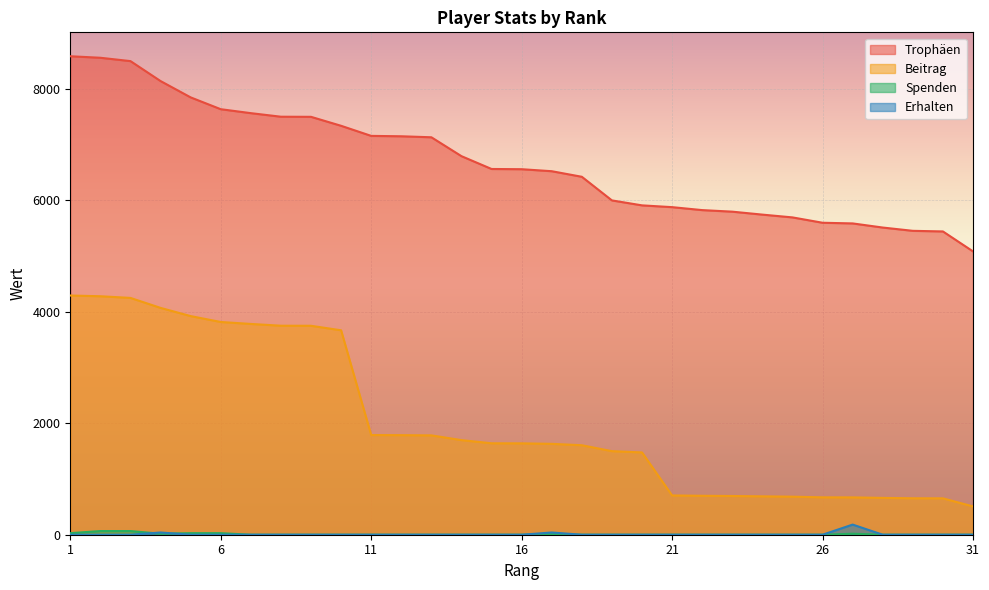

The value of Erhalten at 6 is 0. True or false?

True